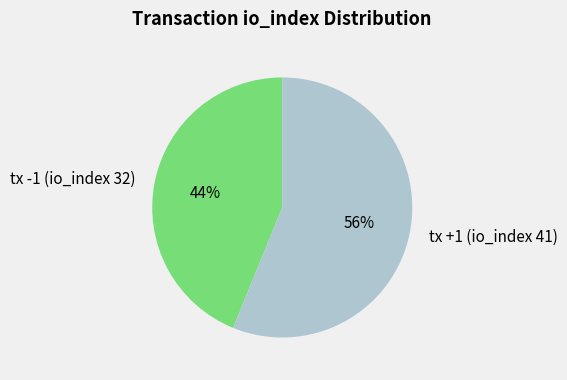

The tx -1 (io_index 32) slice represents 34% of the pie. True or false?

False